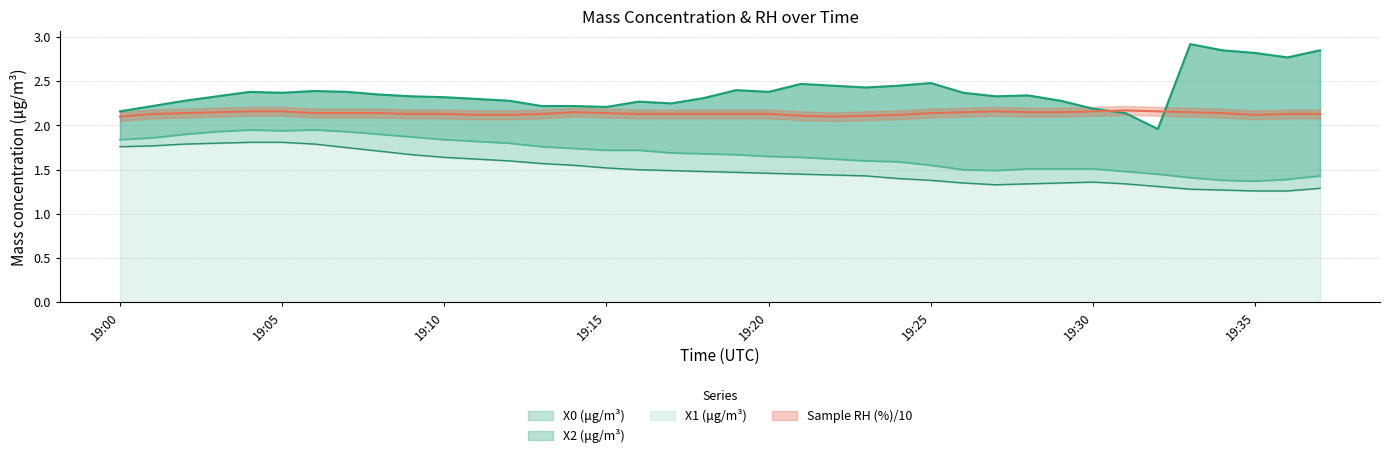

Reading left to right, extract all data points from this chart.

X2 (μg/m³): 1.8	1.9	1.9	1.9	1.9	1.9	1.9	1.9	1.9	1.9	1.8	1.8	1.8	1.8	1.7	1.7	1.7	1.7	1.7	1.7	1.6	1.6	1.6	1.6	1.6	1.6	1.5	1.5	1.5	1.5	1.5	1.5	1.4	1.4	1.4	1.4	1.4	1.4
X1 (μg/m³): 1.8	1.8	1.8	1.8	1.8	1.8	1.8	1.8	1.7	1.7	1.6	1.6	1.6	1.6	1.6	1.5	1.5	1.5	1.5	1.5	1.5	1.4	1.4	1.4	1.4	1.4	1.4	1.3	1.3	1.4	1.4	1.3	1.3	1.3	1.3	1.3	1.3	1.3
X0 (μg/m³): 2.2	2.2	2.3	2.3	2.4	2.4	2.4	2.4	2.4	2.3	2.3	2.3	2.3	2.2	2.2	2.2	2.3	2.2	2.3	2.4	2.4	2.5	2.5	2.4	2.5	2.5	2.4	2.3	2.3	2.3	2.2	2.1	2.0	2.9	2.9	2.8	2.8	2.9
Sample RH (%): 2.1	2.1	2.1	2.1	2.2	2.2	2.1	2.1	2.1	2.1	2.1	2.1	2.1	2.1	2.1	2.1	2.1	2.1	2.1	2.1	2.1	2.1	2.1	2.1	2.1	2.1	2.1	2.2	2.1	2.1	2.2	2.2	2.2	2.1	2.1	2.1	2.1	2.1